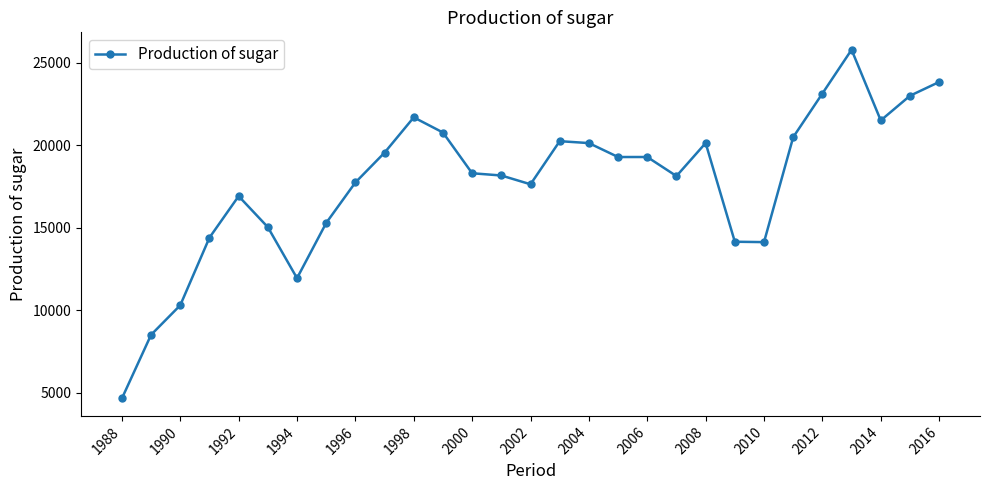

True or false: there are more than 1 points higher than both neighbors.

True